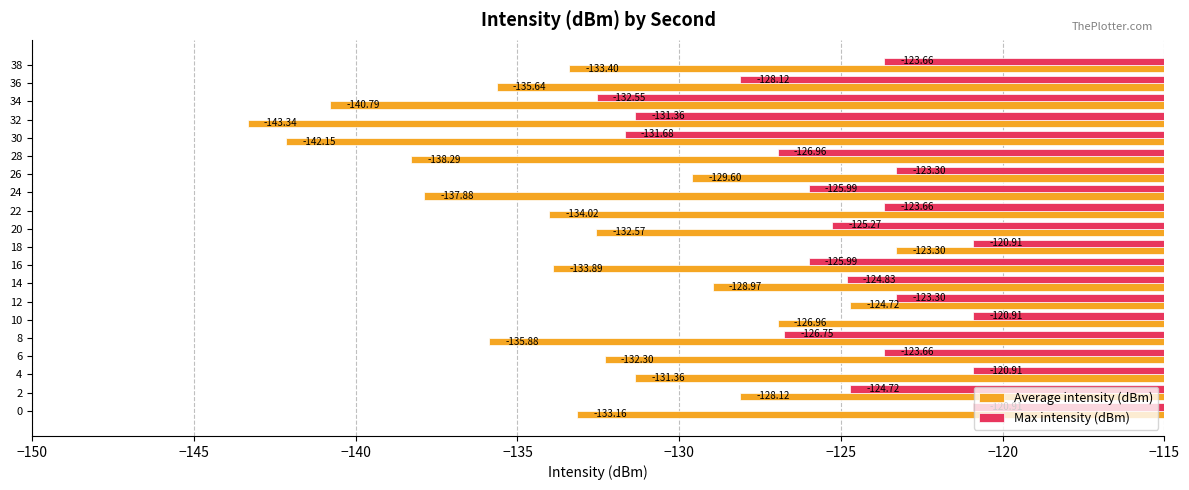

At 24, list the series in order from largest to smallest.

Max intensity (dBm), Average intensity (dBm)